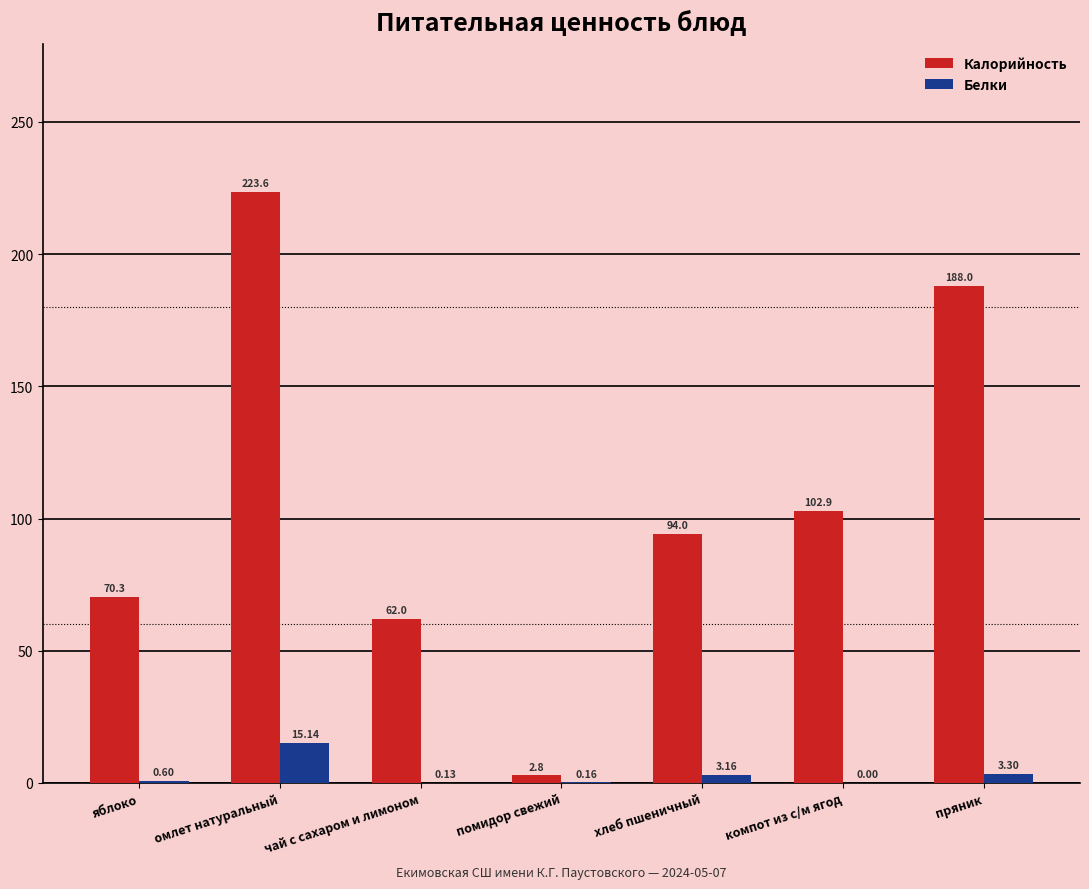

At which label is Калорийность closest to 113?

компот из с/м ягод